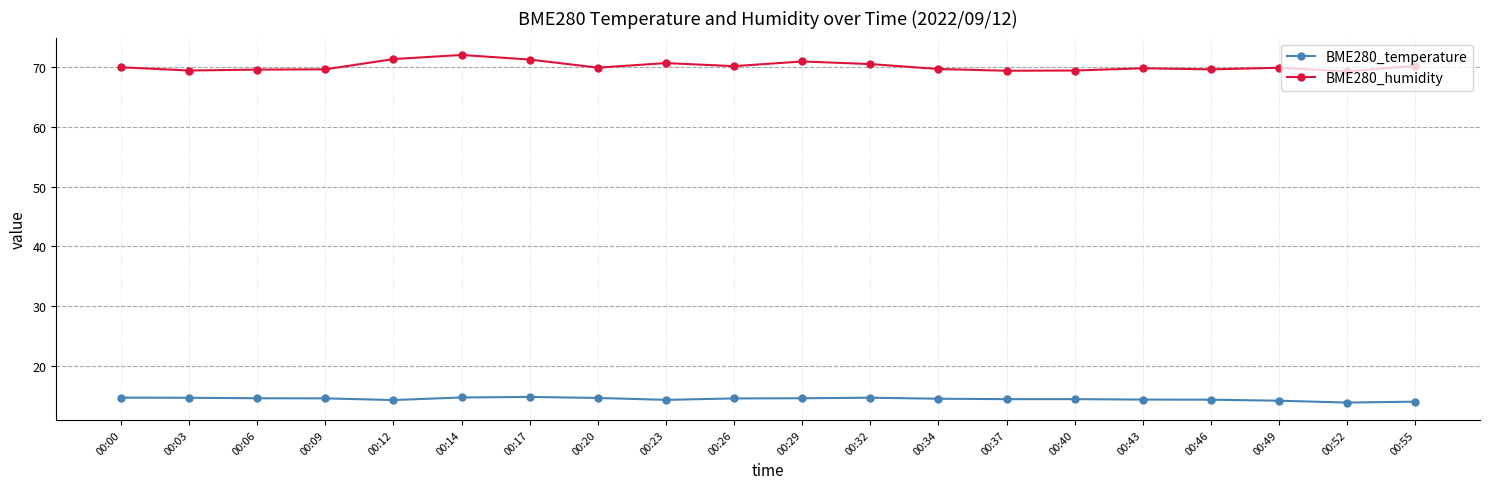

What is the spread (max minus min) of values at 00:12?

57.0